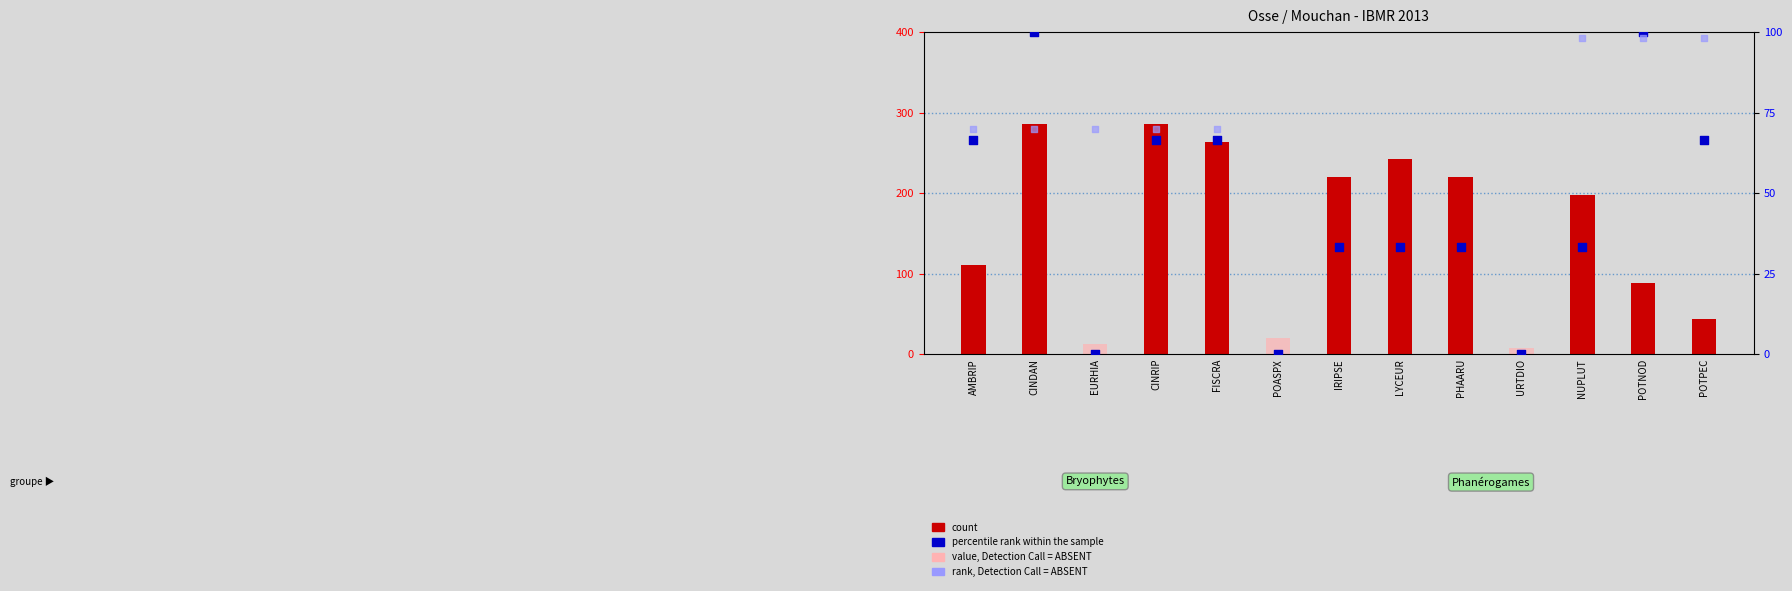

Which series contains the highest Y value?

count